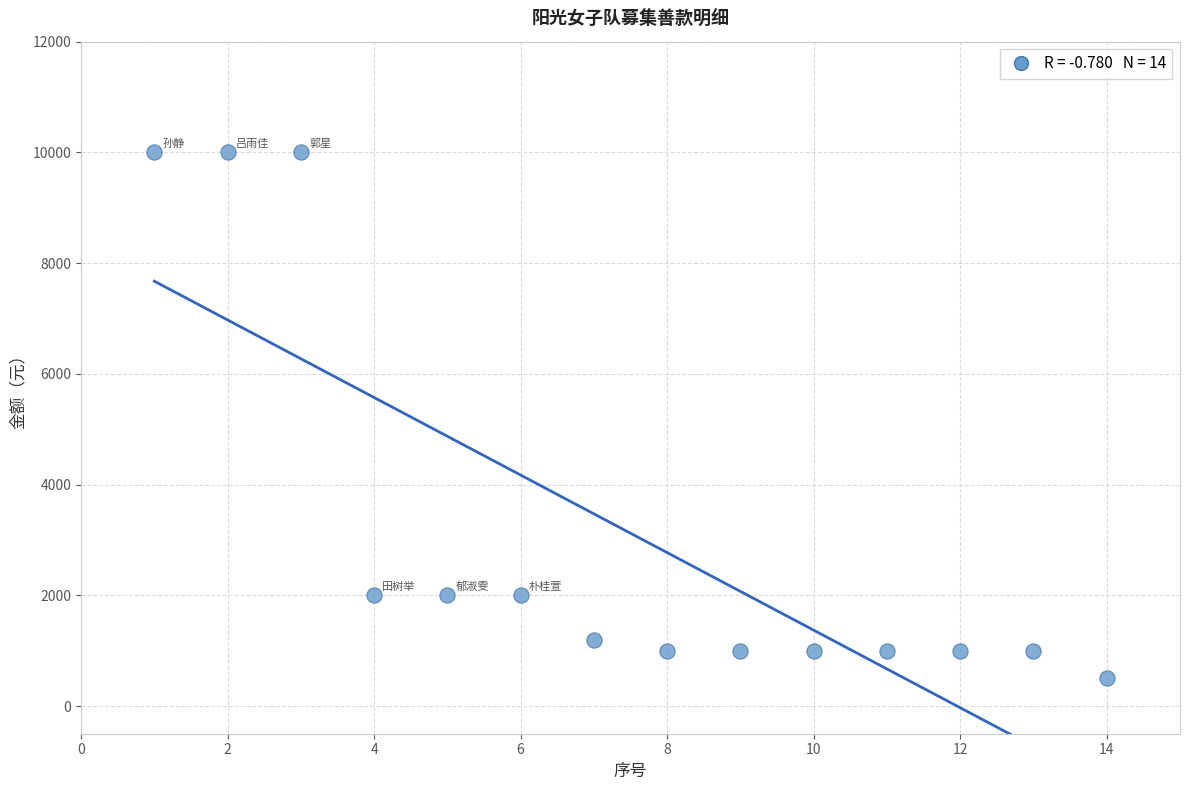

What is the range of Y values (max minus min)?

9500